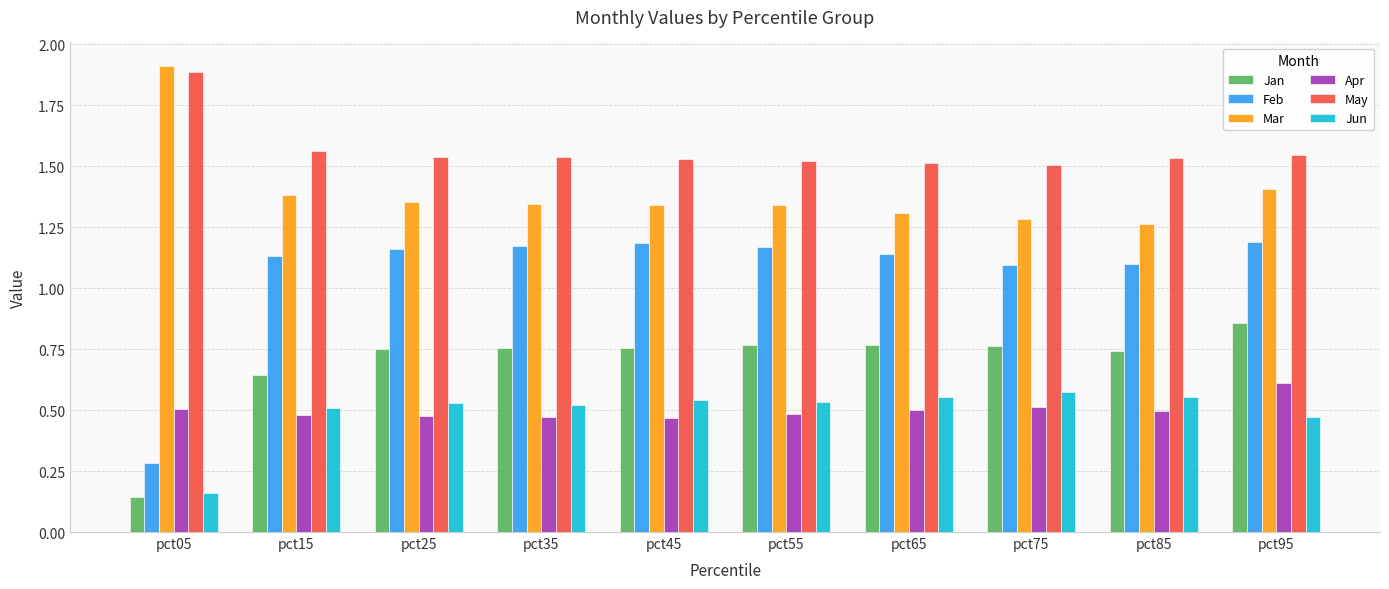

At how many categories does at least one series exceed 1?

10